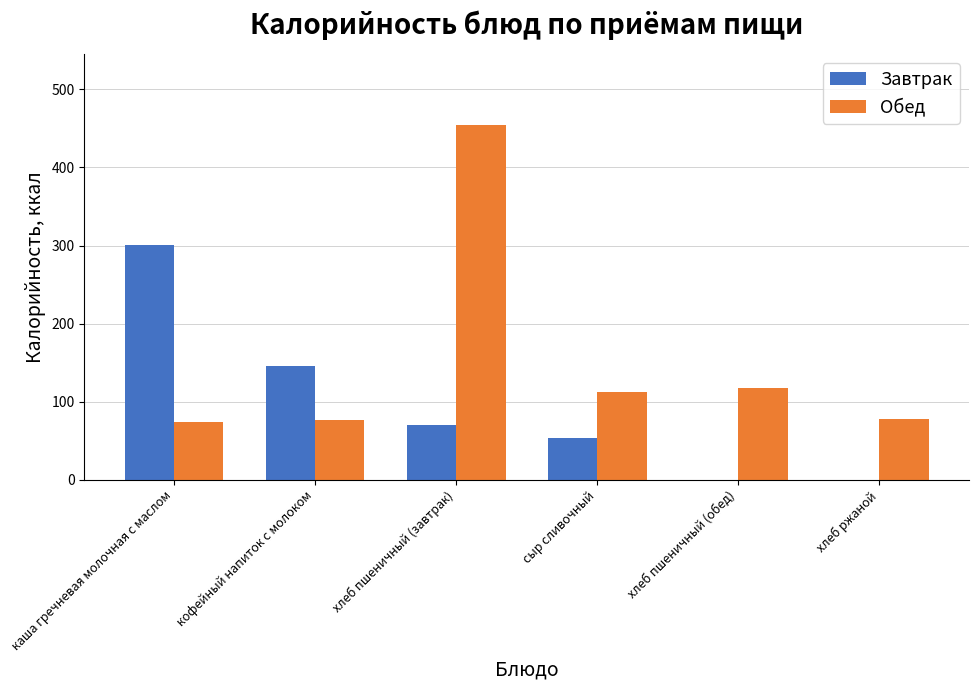

How many groups of bars are there?

6